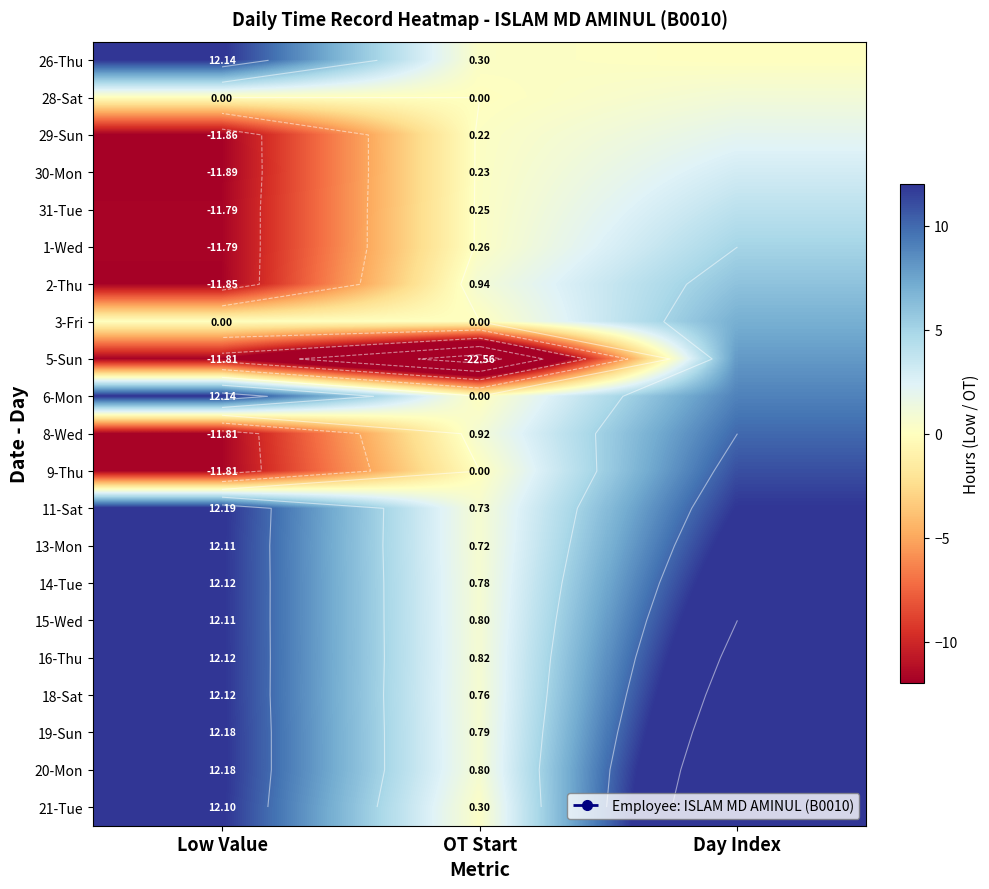

Is it true that 3-Fri equals 7.0 at Day Index?

True